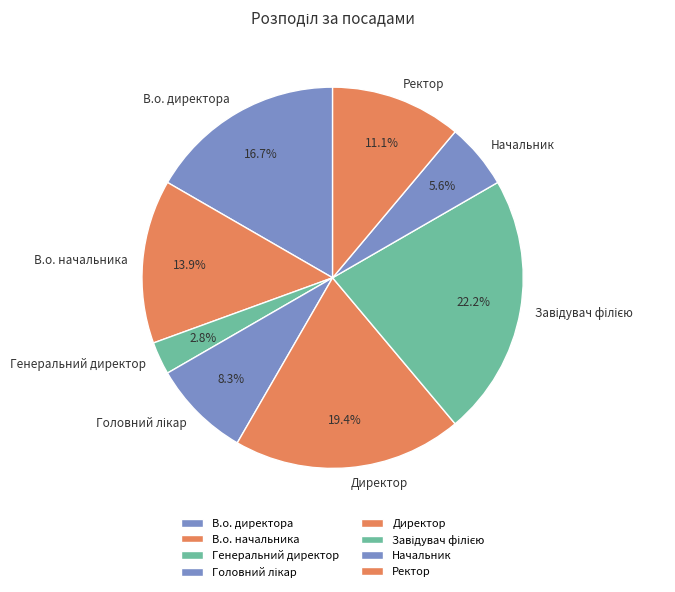

Approximately how many times larger is the value at В.о. директора compared to В.о. начальника?

1.2